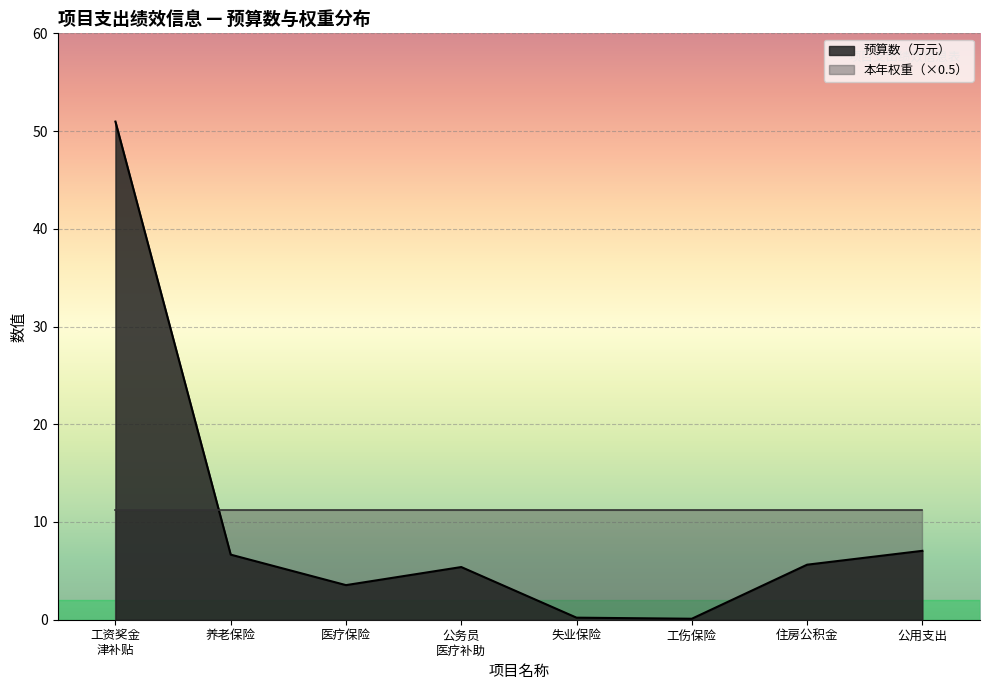

Is it true that 预算执行率权重 equals 39.9 at 养老保险?

False